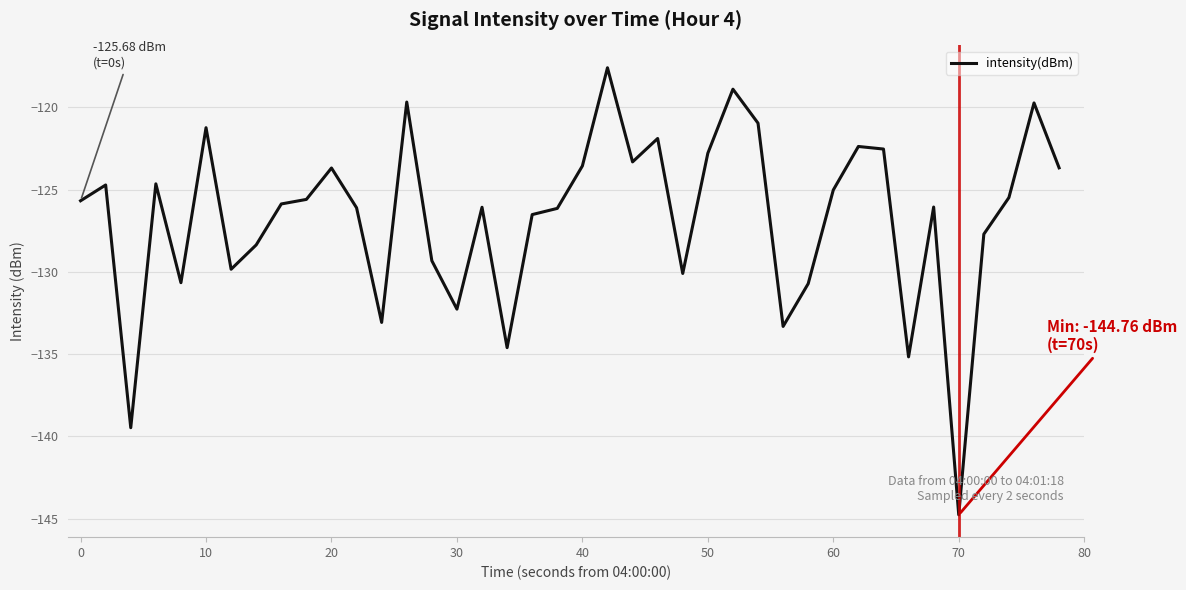

What is the smallest value displayed?

-144.8